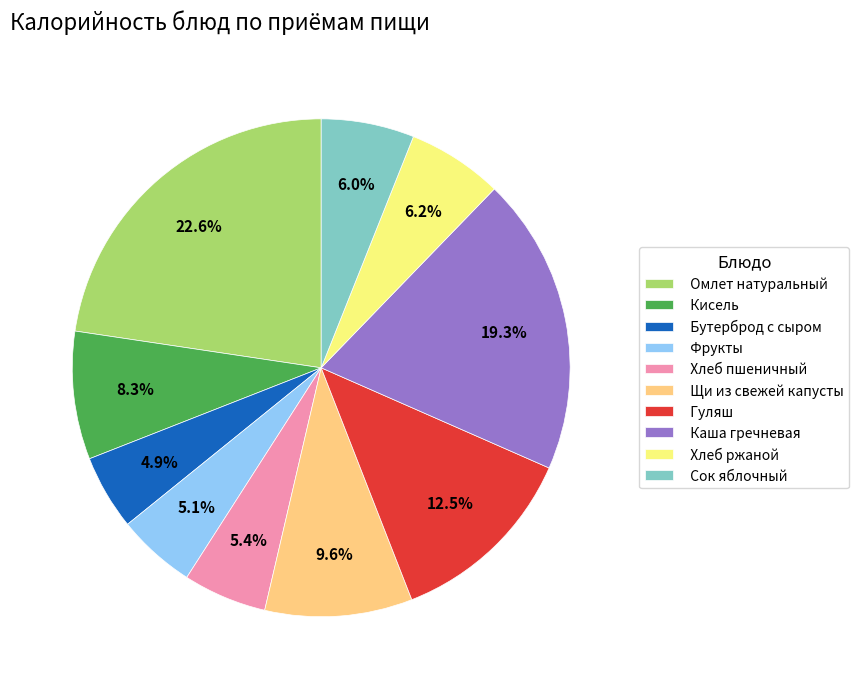

Combined, do Гуляш and Хлеб ржаной account for over 50%?

No